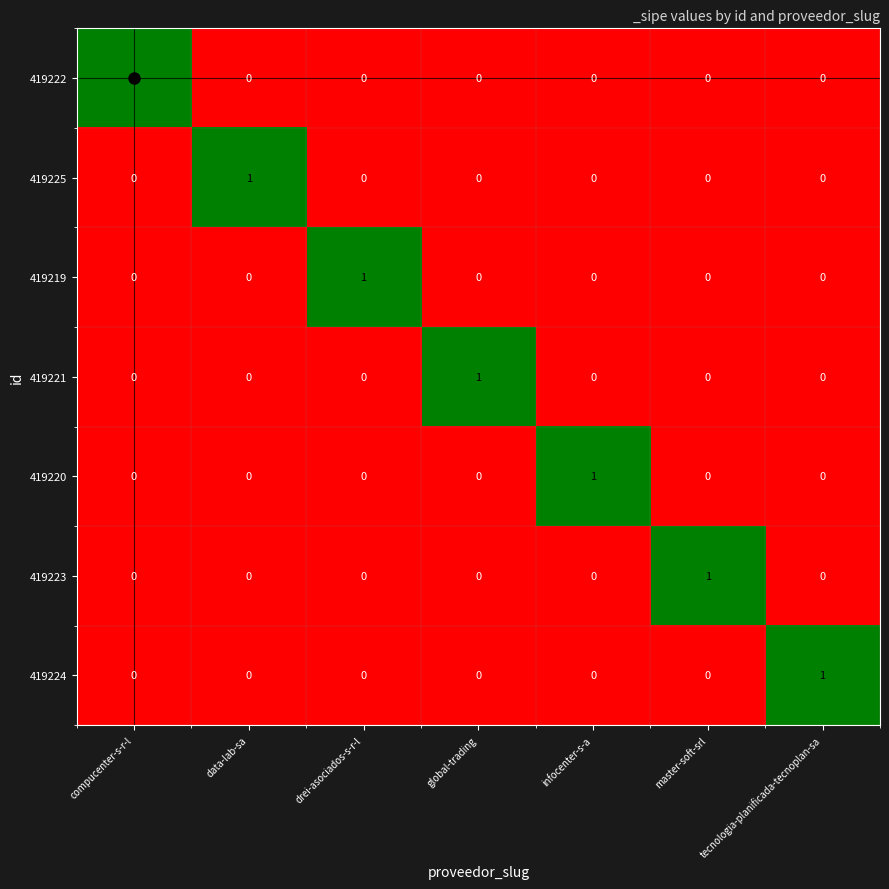

How many 419224 values are between 0 and 1?

7